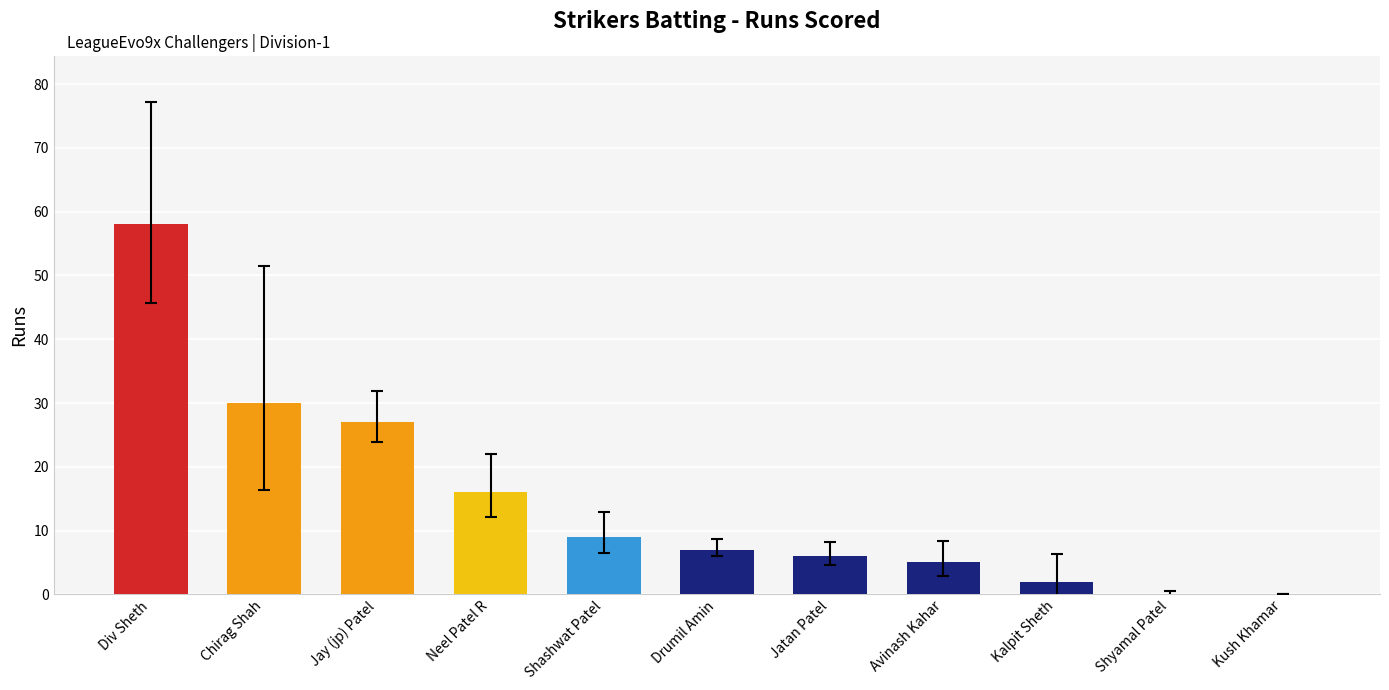

What is the ratio of the value at Shashwat Patel to the value at Jay (jp) Patel?

0.3